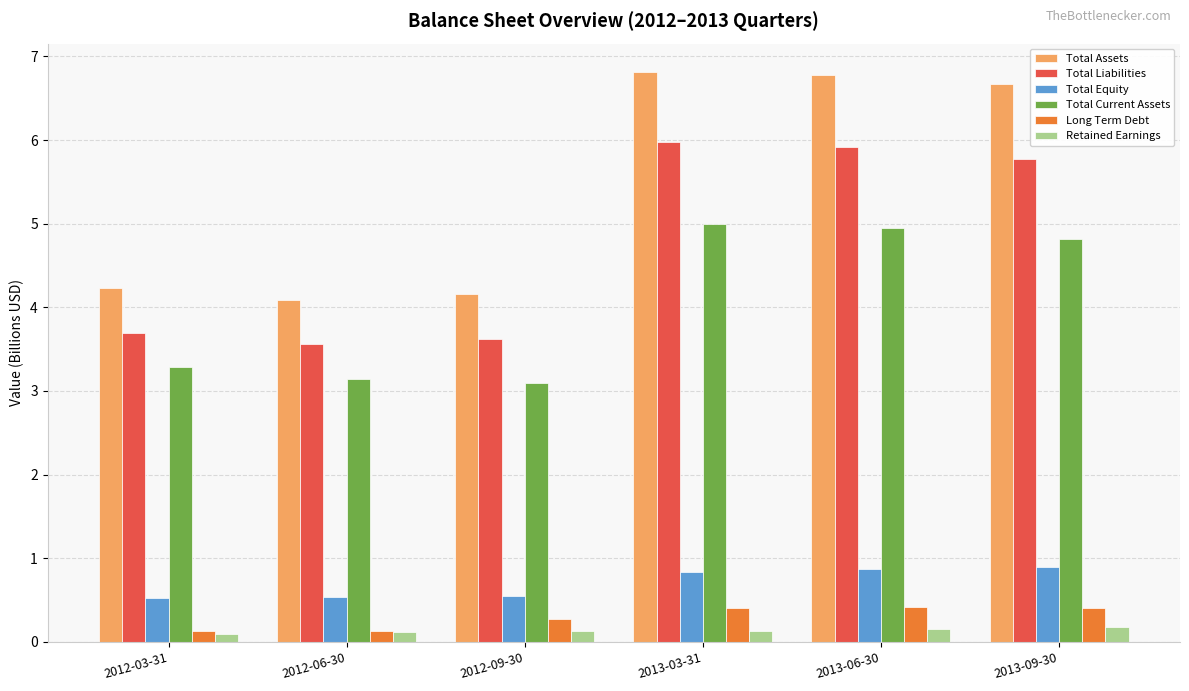

At how many categories does at least one series exceed 1?

6